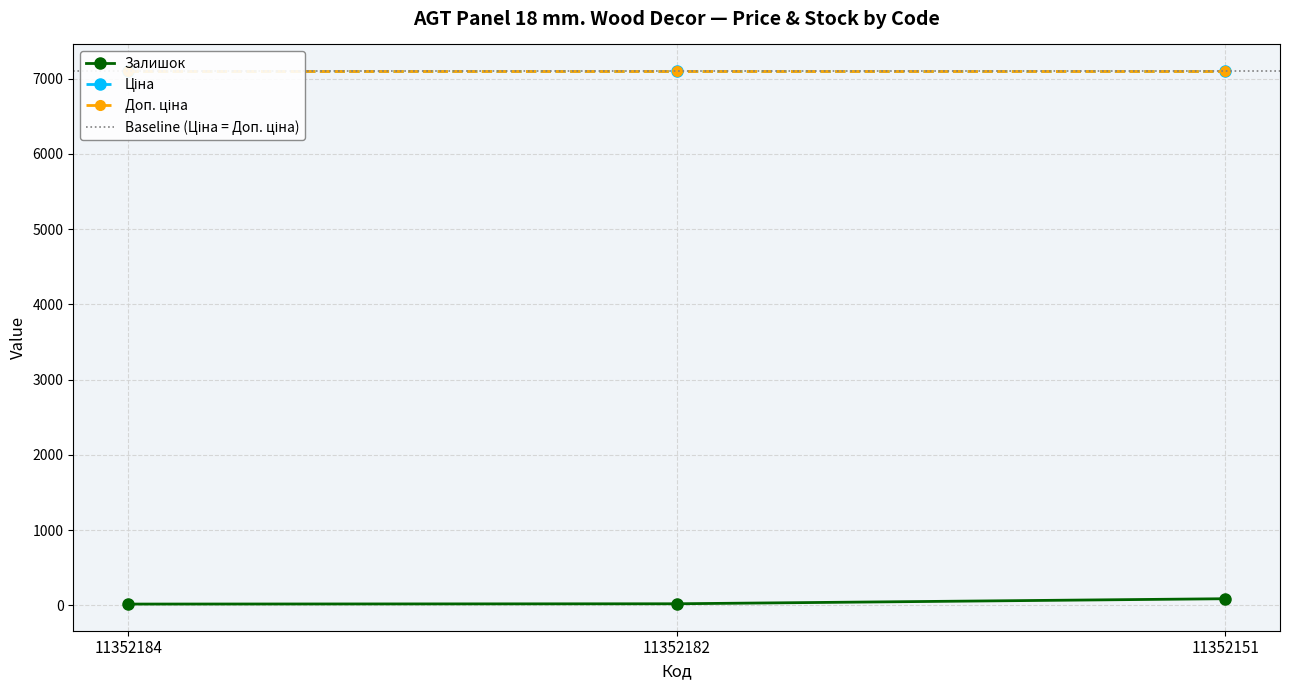

How many distinct data groups are displayed?

3